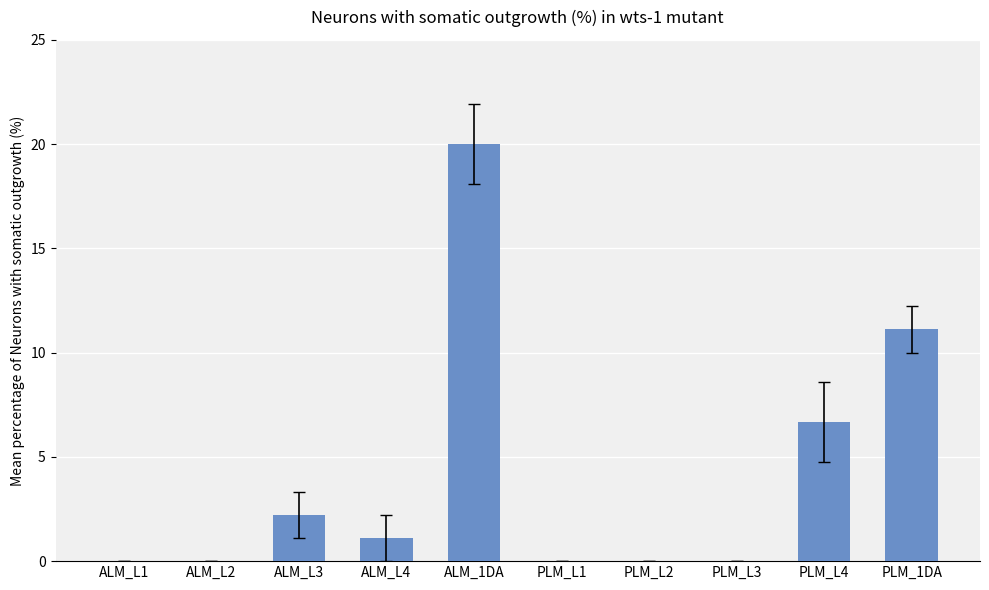

Are the bars horizontal?

No